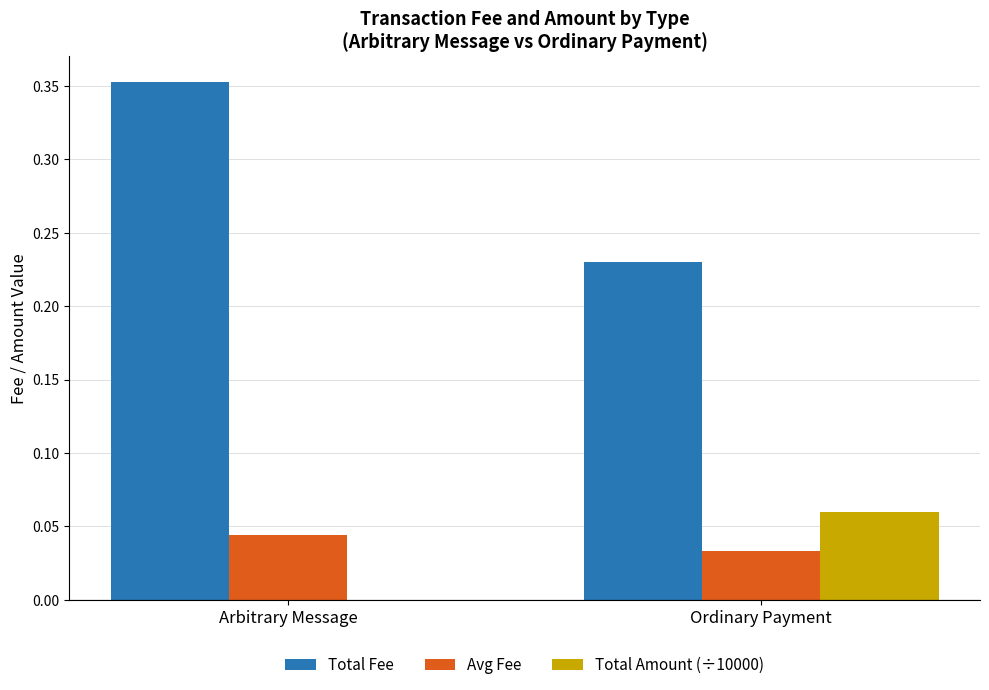

At which category is the sum across all series the highest?

Arbitrary Message